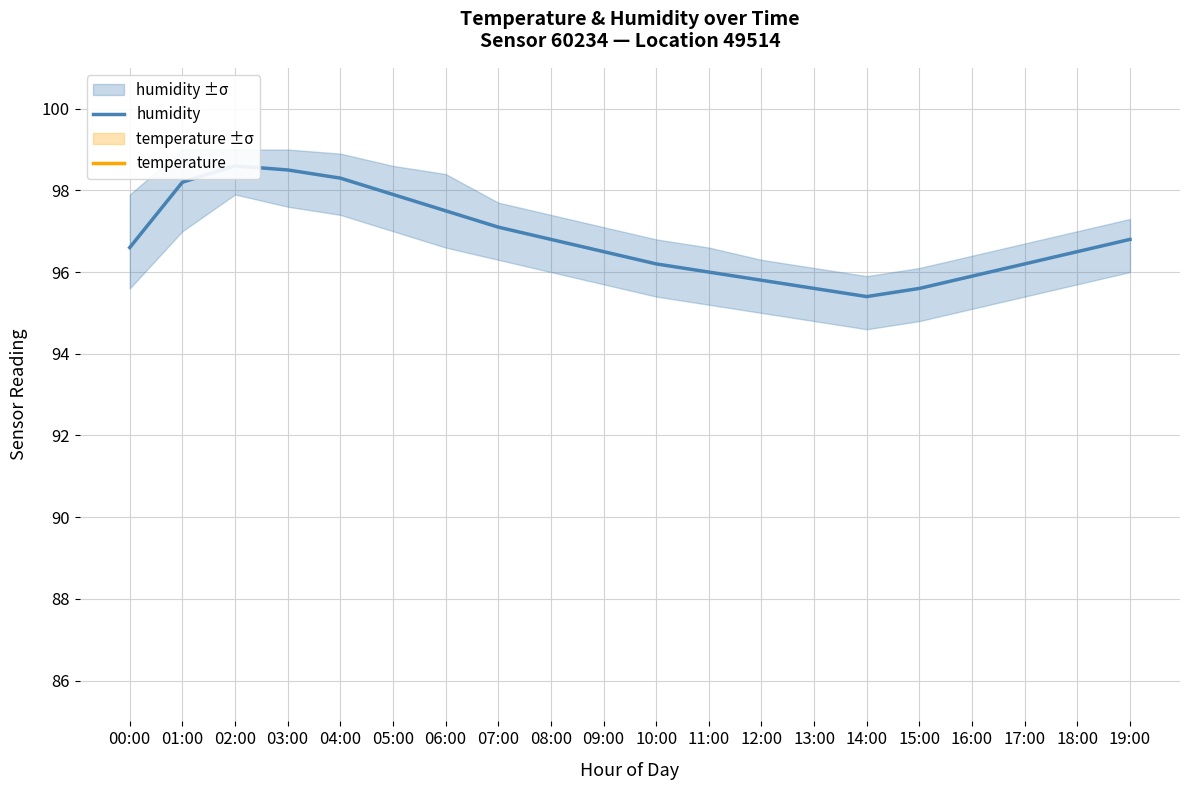

True or false: humidity and temperature cross at least once.

False